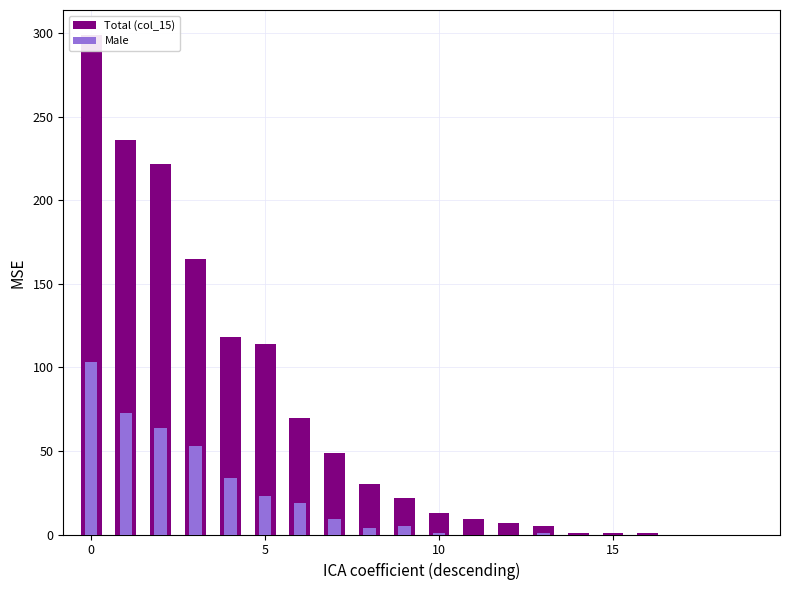

Which series has the largest range (max minus min)?

Total (col_15)